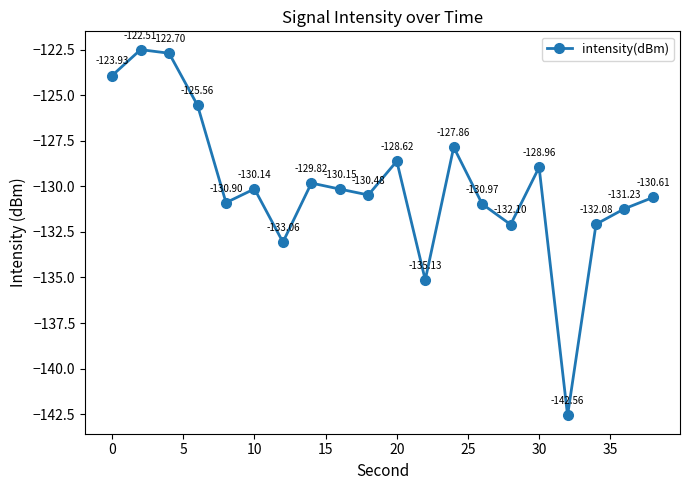

What is the value of the 4th point from the left?

-125.6